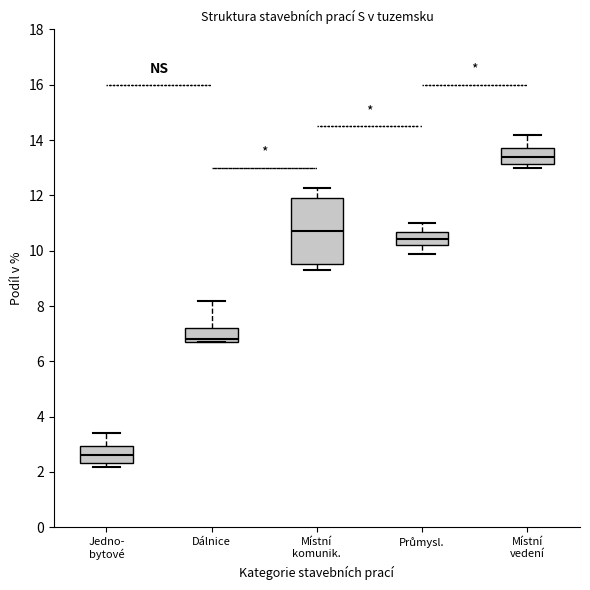

Which box is the tallest, from its lower edge to its upper edge?

Místní komunik.